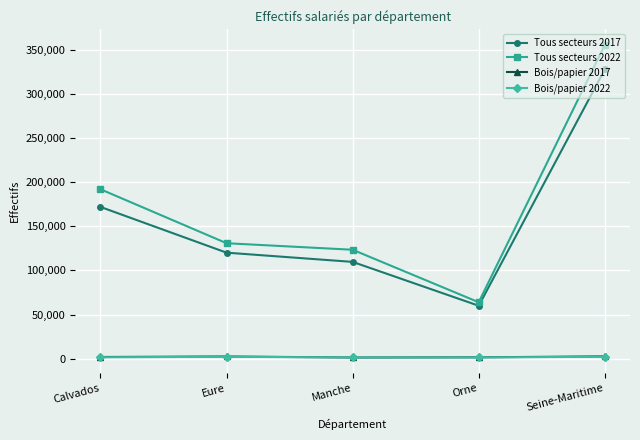

What is the difference between the Bois/papier 2017 values at Orne and Eure?

918